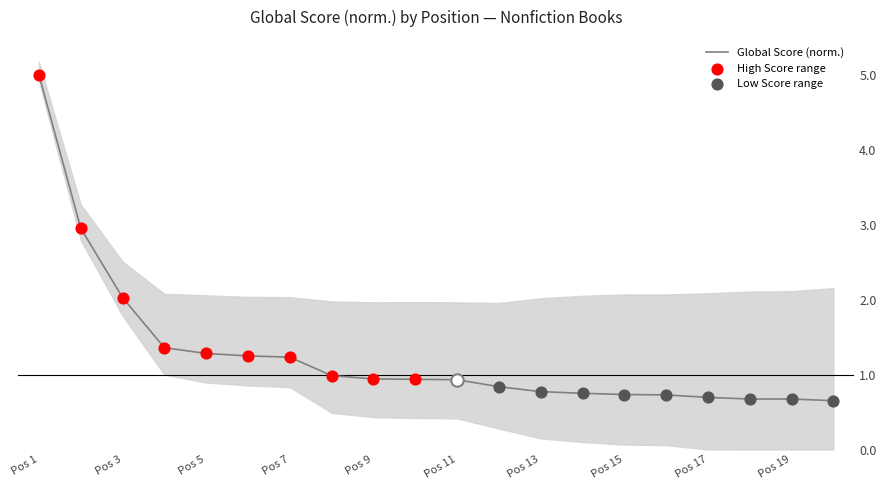

The value of Global Score (norm.) at Pos 5 is 0.8. True or false?

False